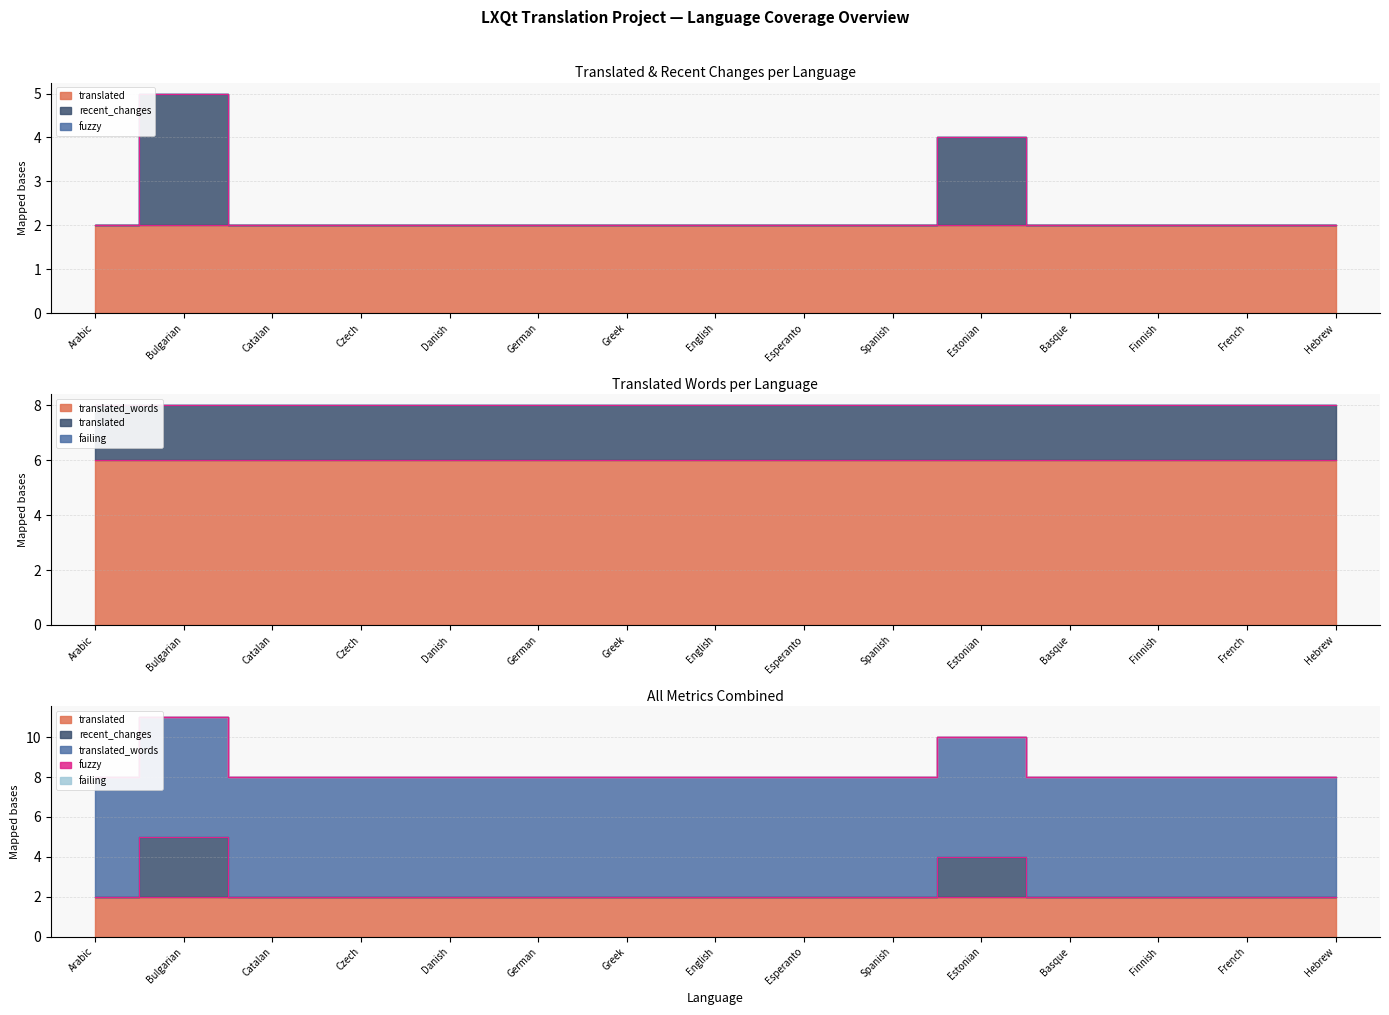

Reading right to left, what are all the values shown in this chart?

translated: Hebrew=2	French=2	Finnish=2	Basque=2	Estonian=2	Spanish=2	Esperanto=2	English=2	Greek=2	German=2	Danish=2	Czech=2	Catalan=2	Bulgarian=2	Arabic=2
recent_changes: Hebrew=0	French=0	Finnish=0	Basque=0	Estonian=2	Spanish=0	Esperanto=0	English=0	Greek=0	German=0	Danish=0	Czech=0	Catalan=0	Bulgarian=3	Arabic=0
fuzzy: Hebrew=0	French=0	Finnish=0	Basque=0	Estonian=0	Spanish=0	Esperanto=0	English=0	Greek=0	German=0	Danish=0	Czech=0	Catalan=0	Bulgarian=0	Arabic=0
failing: Hebrew=0	French=0	Finnish=0	Basque=0	Estonian=0	Spanish=0	Esperanto=0	English=0	Greek=0	German=0	Danish=0	Czech=0	Catalan=0	Bulgarian=0	Arabic=0
translated_words: Hebrew=6	French=6	Finnish=6	Basque=6	Estonian=6	Spanish=6	Esperanto=6	English=6	Greek=6	German=6	Danish=6	Czech=6	Catalan=6	Bulgarian=6	Arabic=6